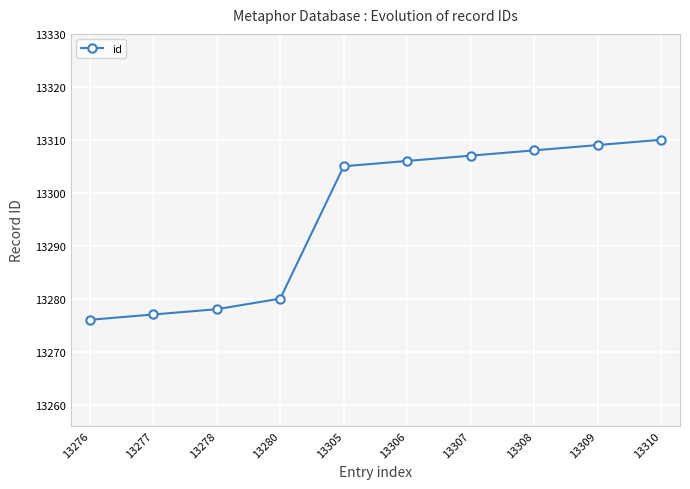

What is the change in value from 13276 to 13307?

+31